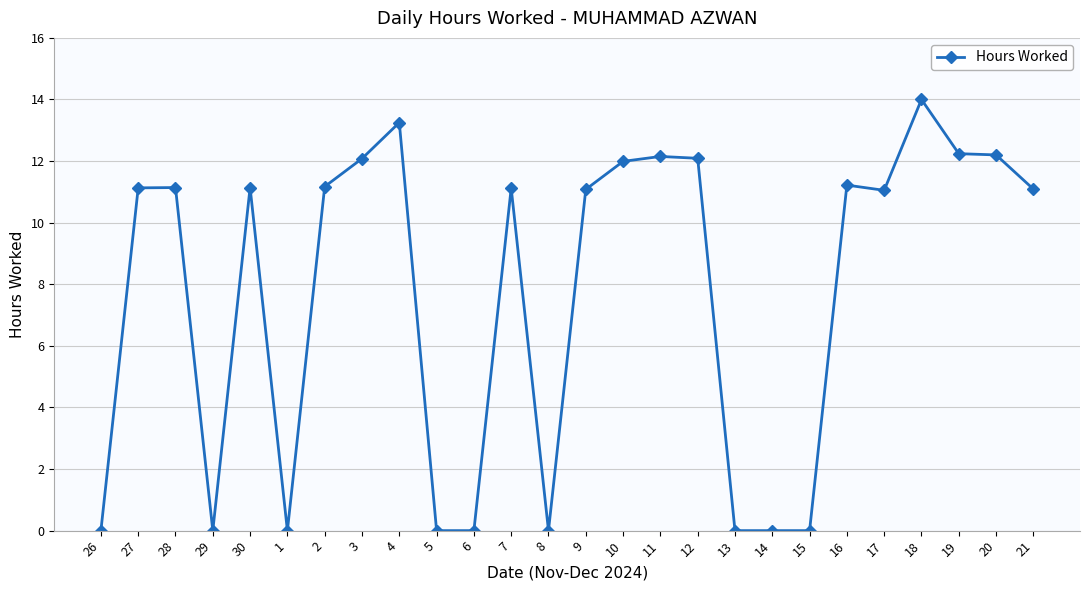

Which has a higher value, 17 or 13?

17